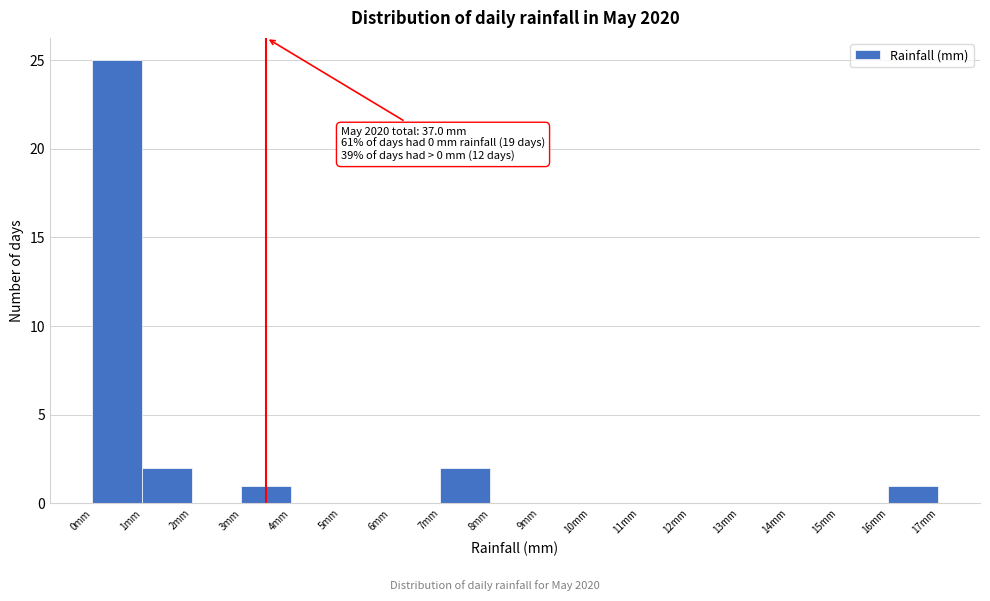

Which range on the x-axis has the tallest bar?

0 to 1